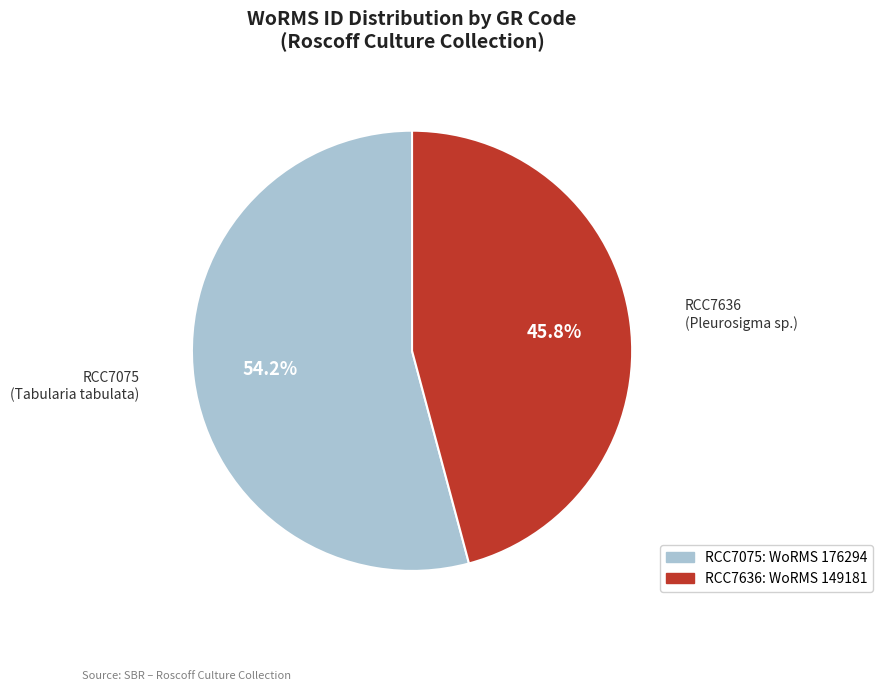

Which has a higher value, RCC7075 or RCC7636?

RCC7075